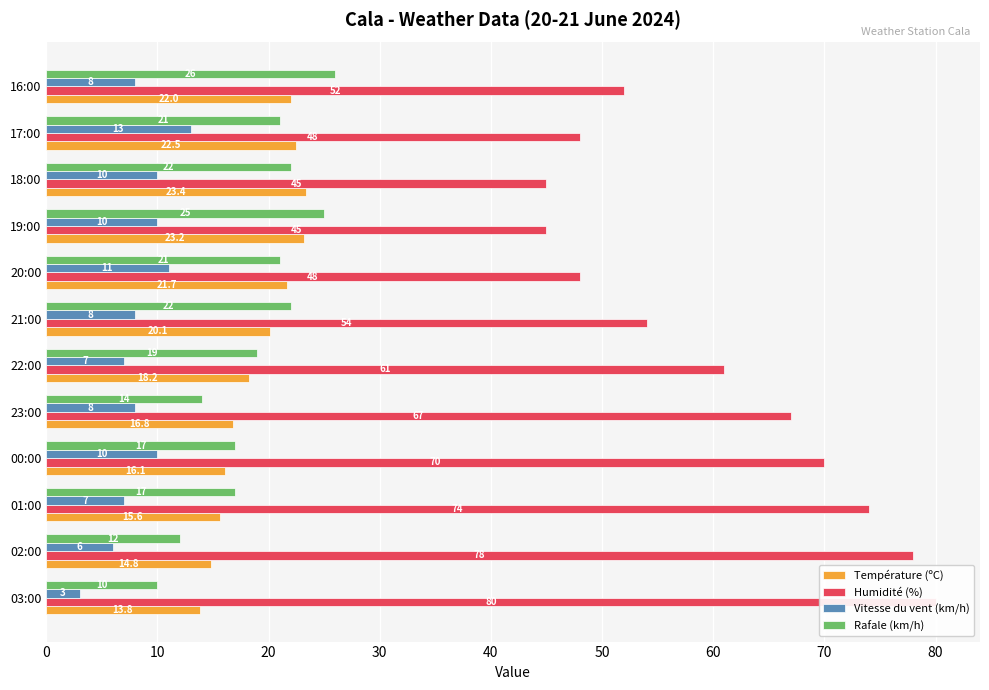

Between 18:00 and 21:00, which is larger?

18:00